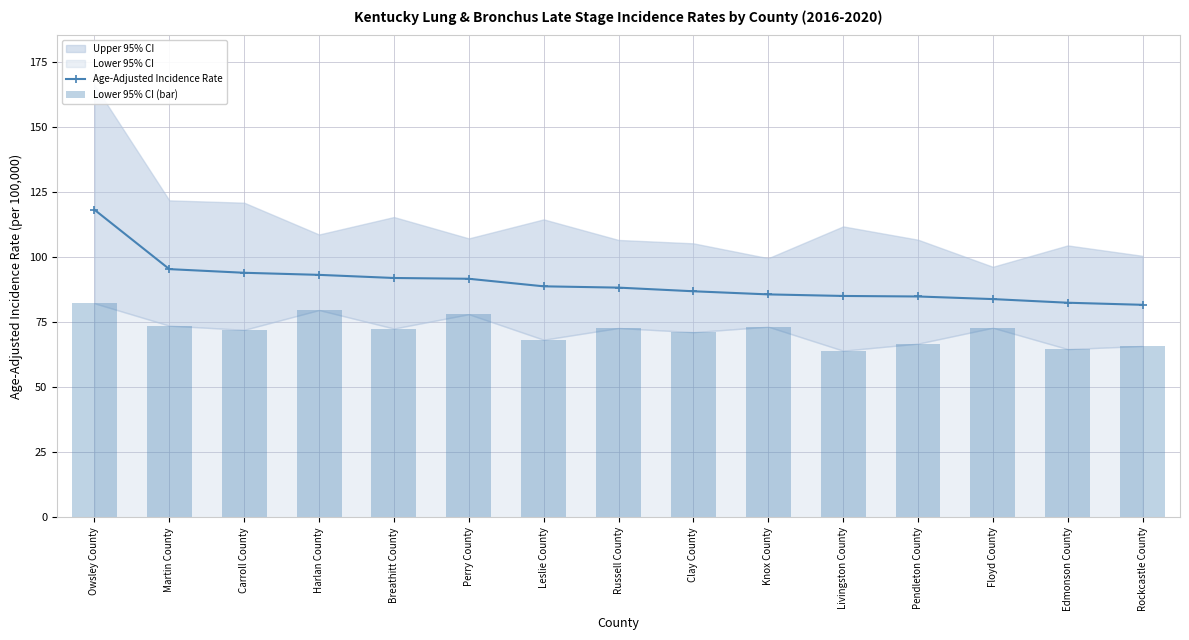

At which category is the sum across all series the highest?

Owsley County